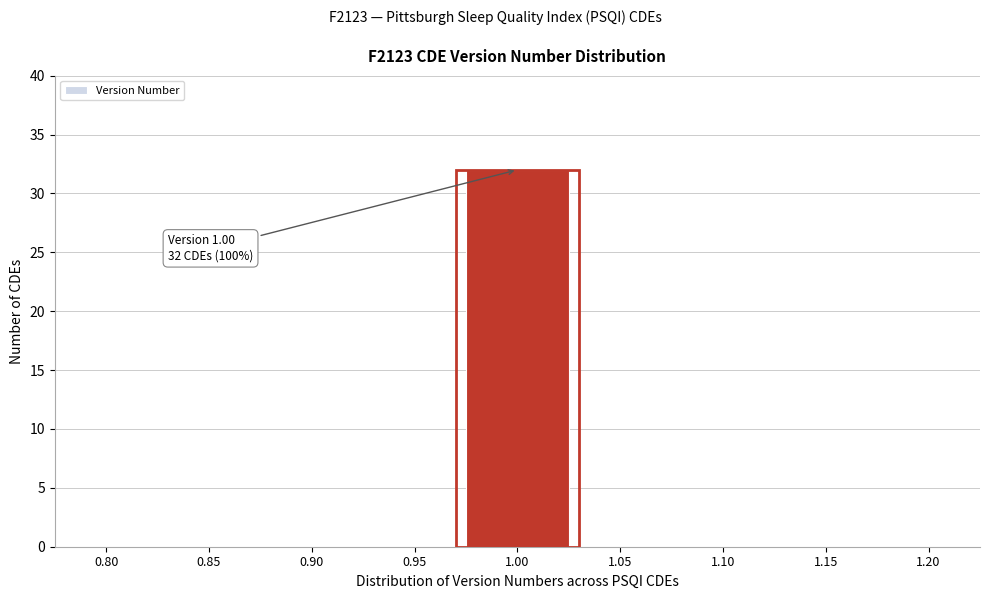

Which range on the x-axis has the tallest bar?

0.975 to 1.025